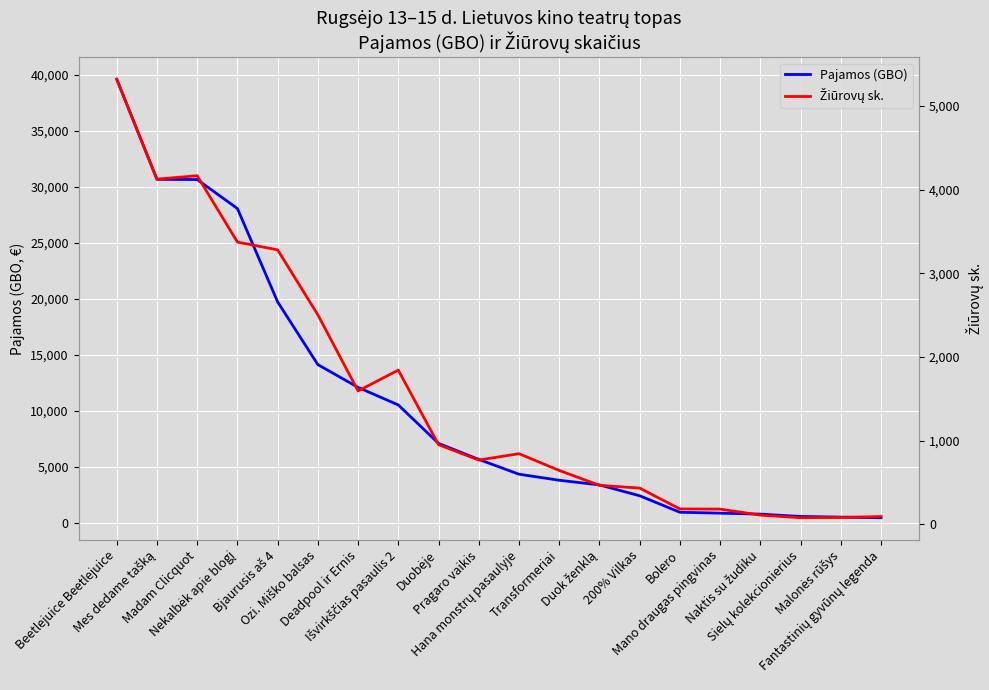

What is the difference between the Žiūrovų sk. values at Malonės rūšys and Išvirkščias pasaulis 2?

1760.0